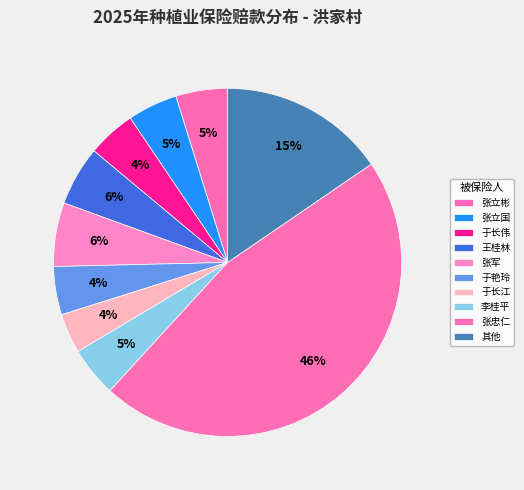

How many slices are in this pie chart?

10